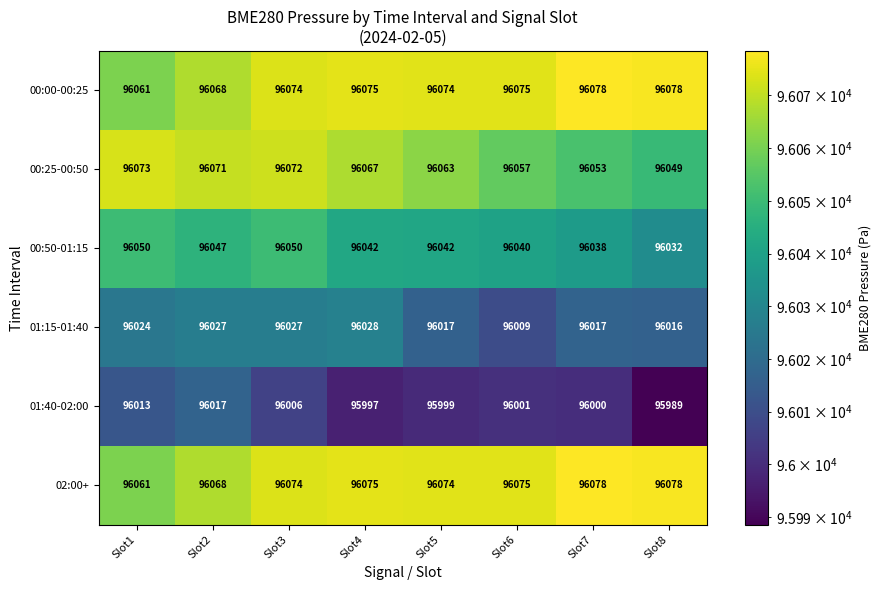

At which category is the sum across all series the highest?

Slot3